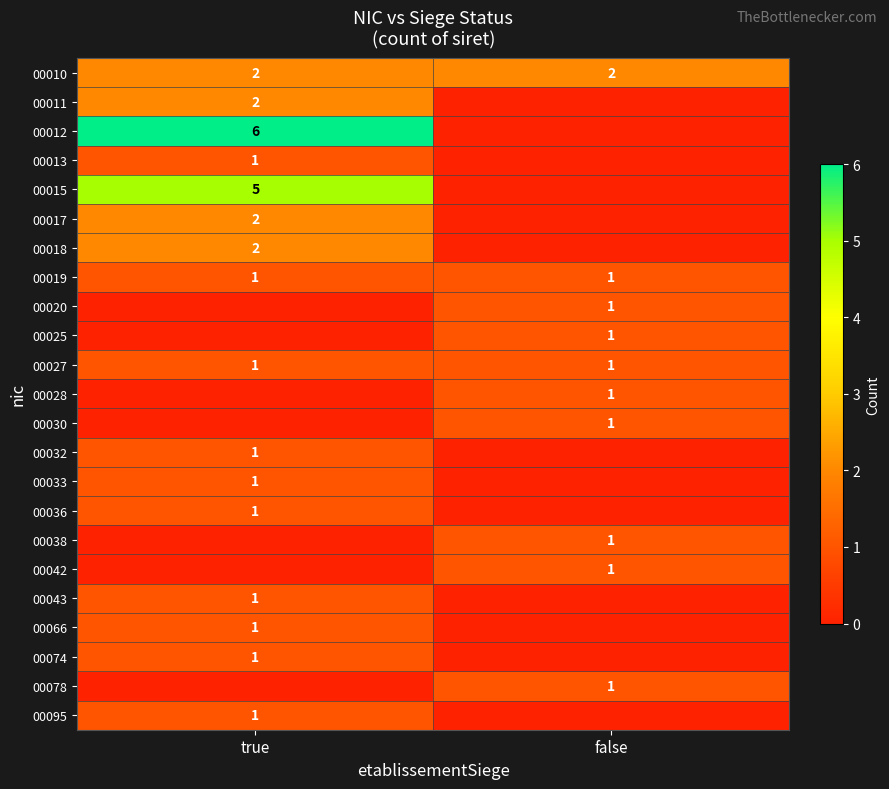

Which has a higher value, true or false?

true